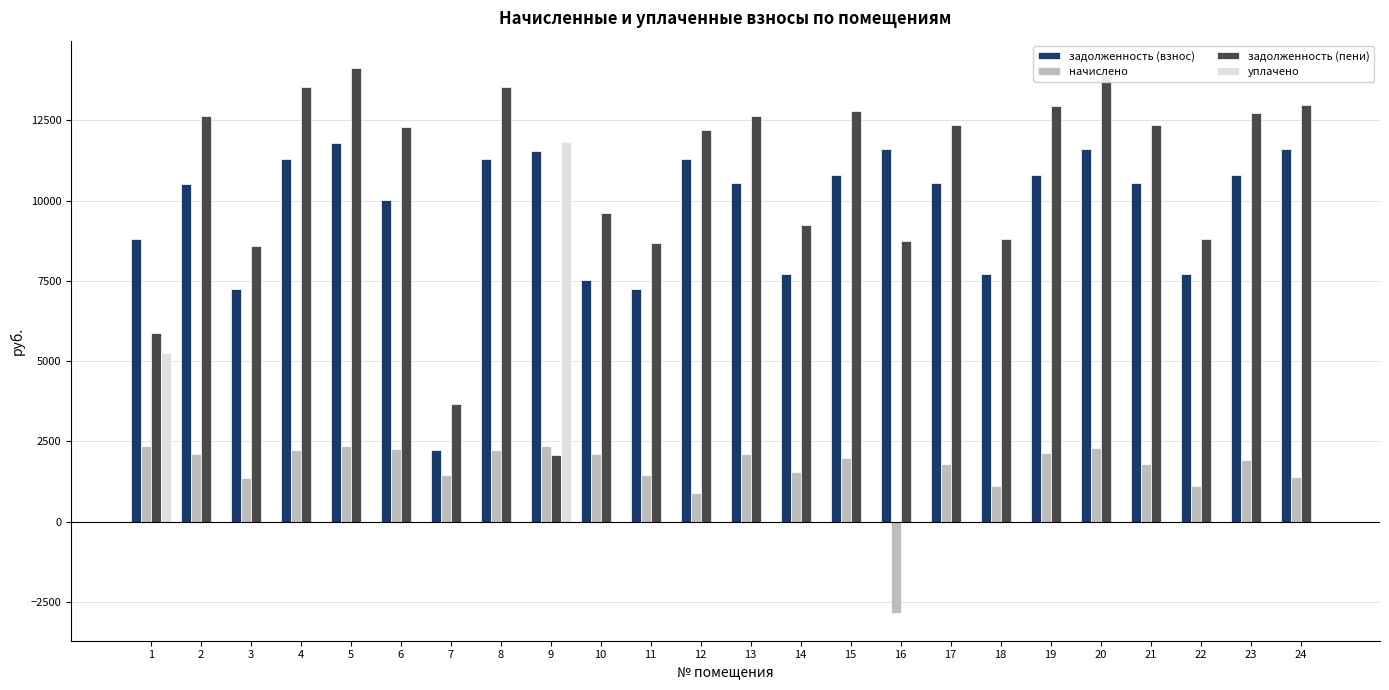

Is the value of уплачено at 7 greater than the value of задолженность (пени) at 1?

No